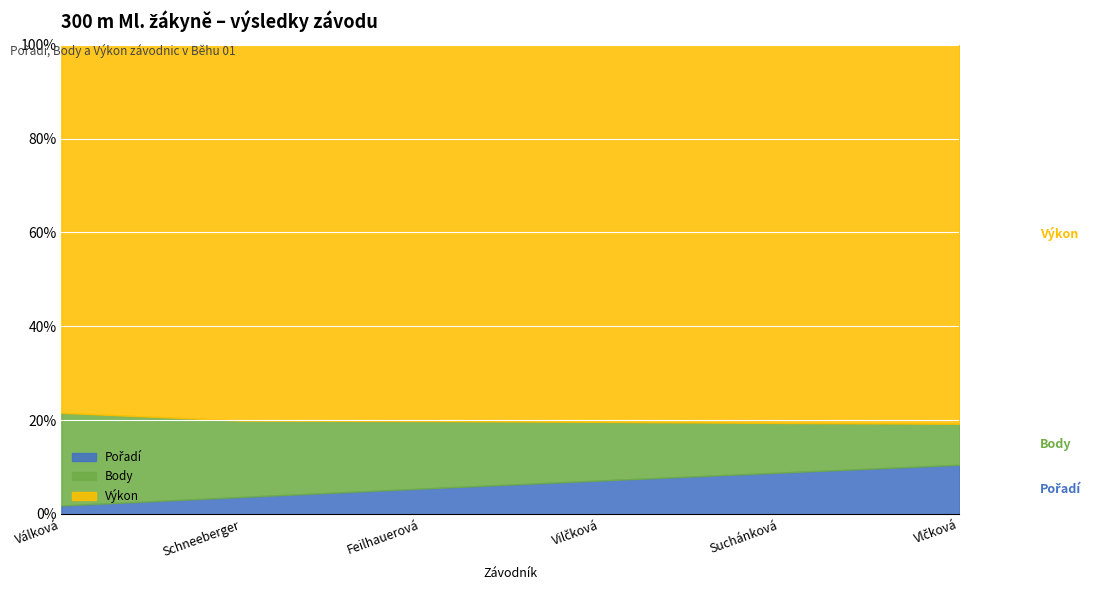

At which label is Body closest to 8?

Feilhauerová Ema